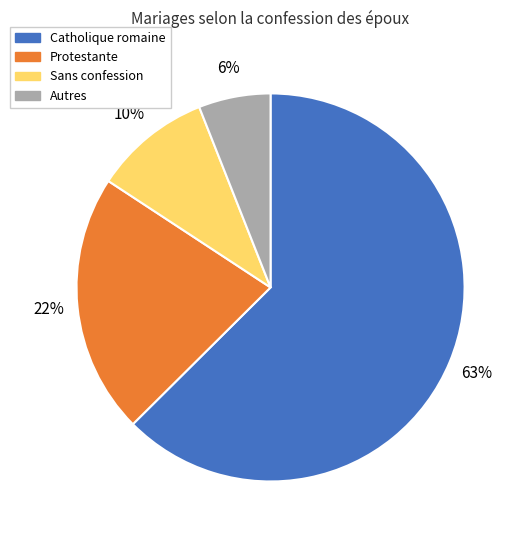

Does any single category account for the majority?

Yes